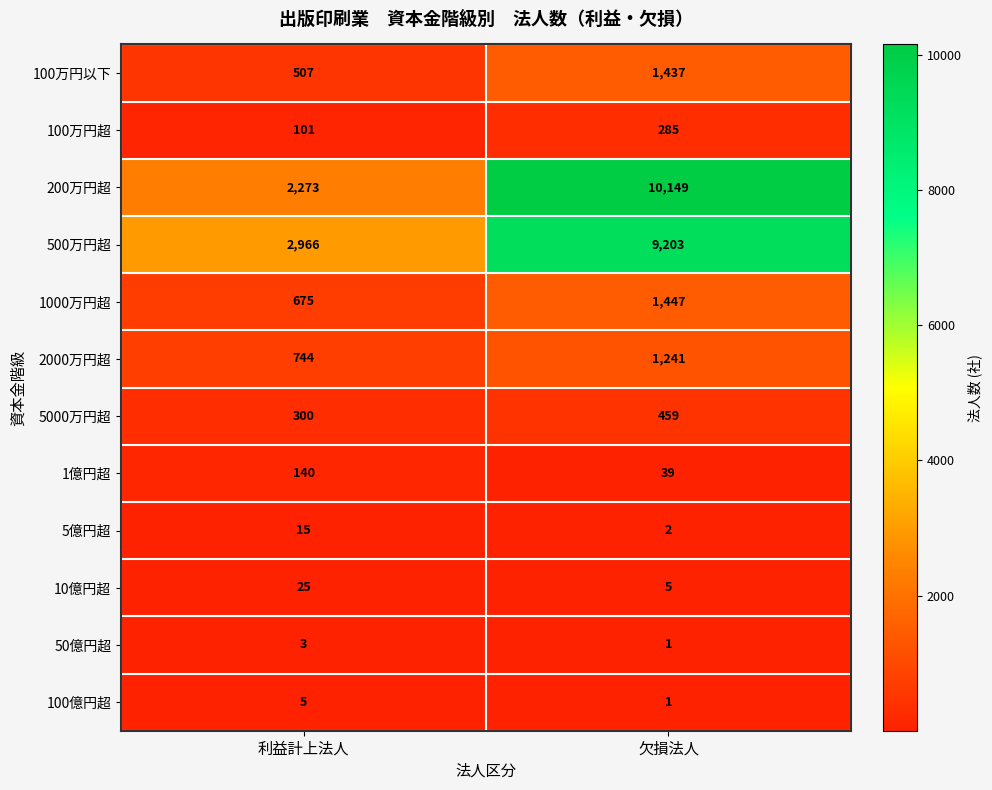

Where is 200万円超 nearest to the value 6211?

利益計上法人